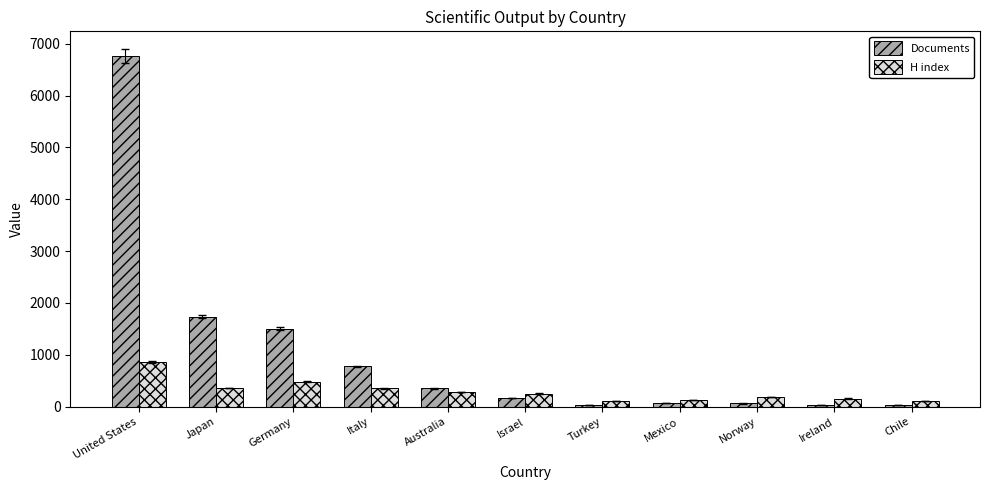

Is the value of H index at Italy greater than the value of Documents at Mexico?

Yes